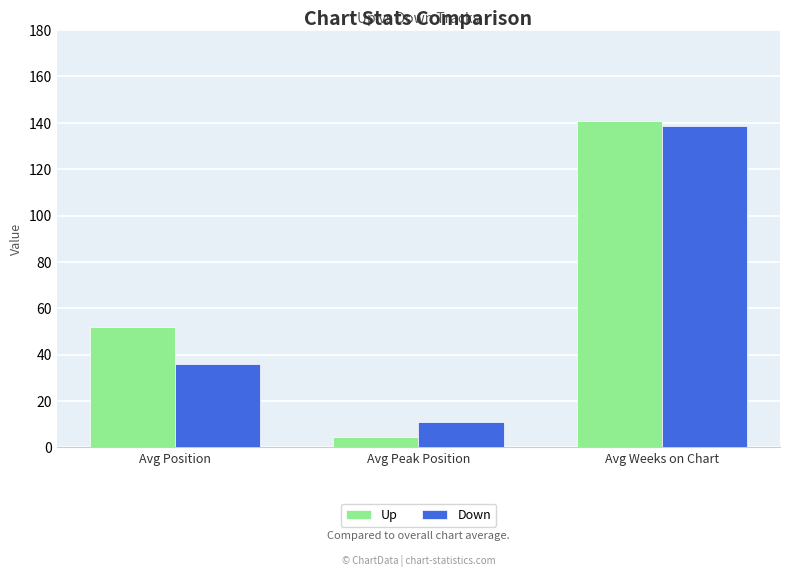

At which category does the chart reach its minimum across all series?

Avg Peak Position